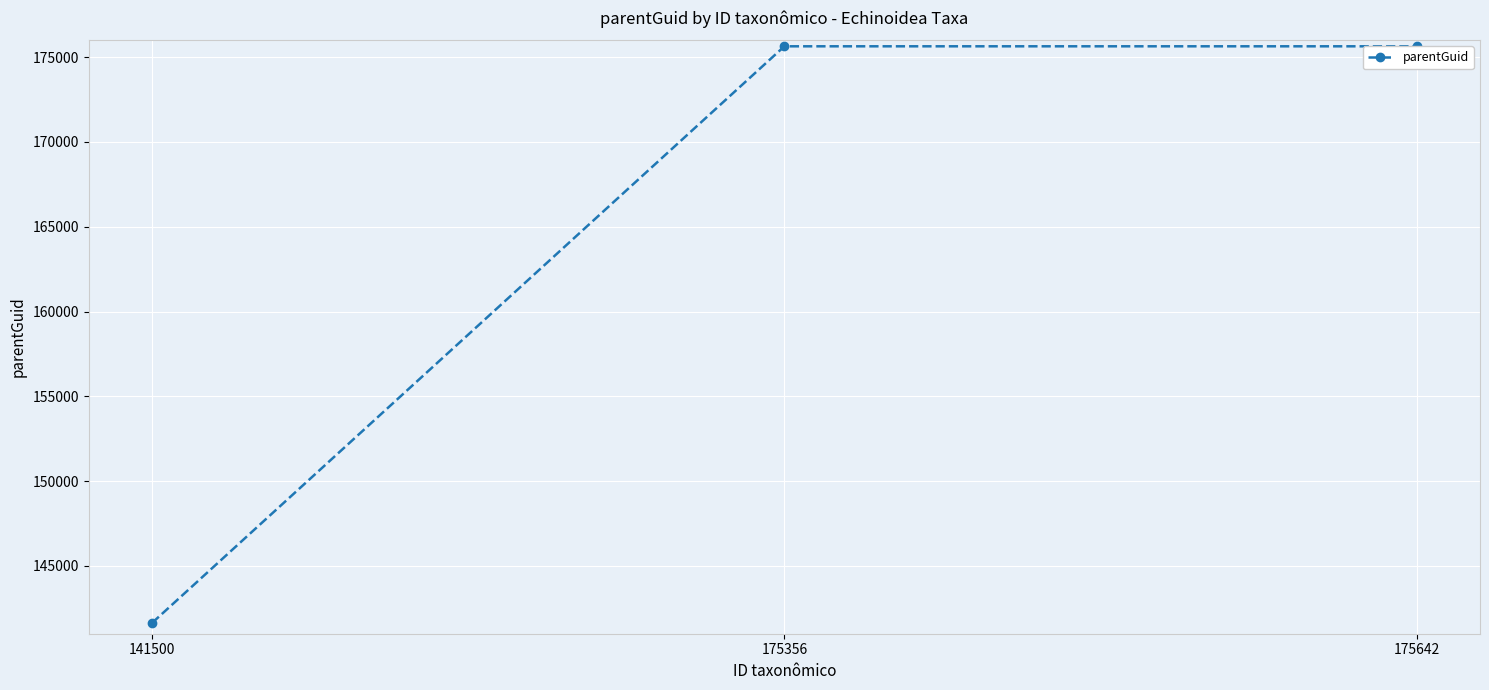

How many data points are less than 175638?

1